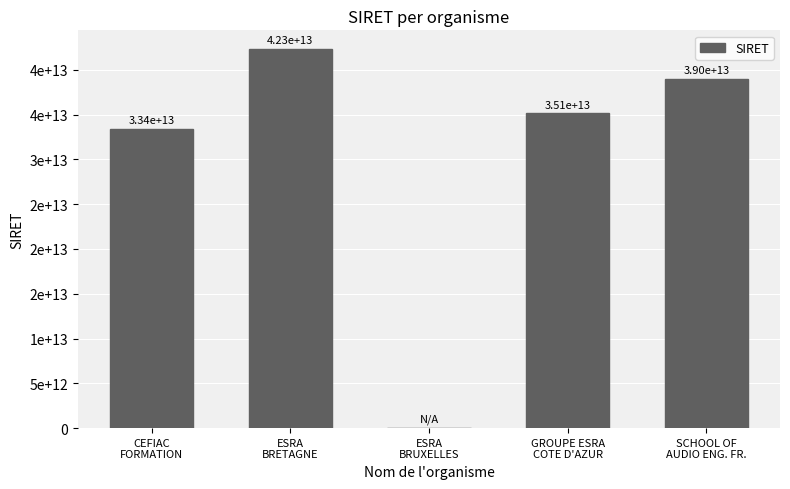

Rank the categories by value from highest to lowest.

ESRA
BRETAGNE, SCHOOL OF
AUDIO ENG. FR., GROUPE ESRA
COTE D'AZUR, CEFIAC
FORMATION, ESRA
BRUXELLES